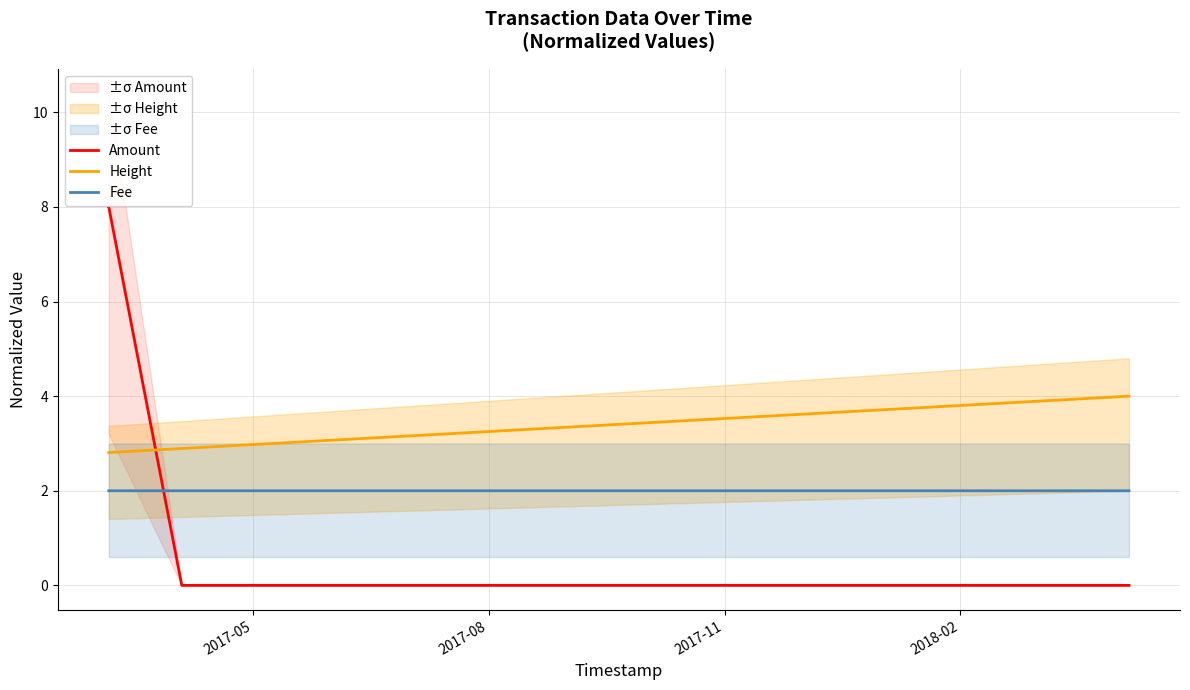

What is the highest value of the Amount series?

8.0